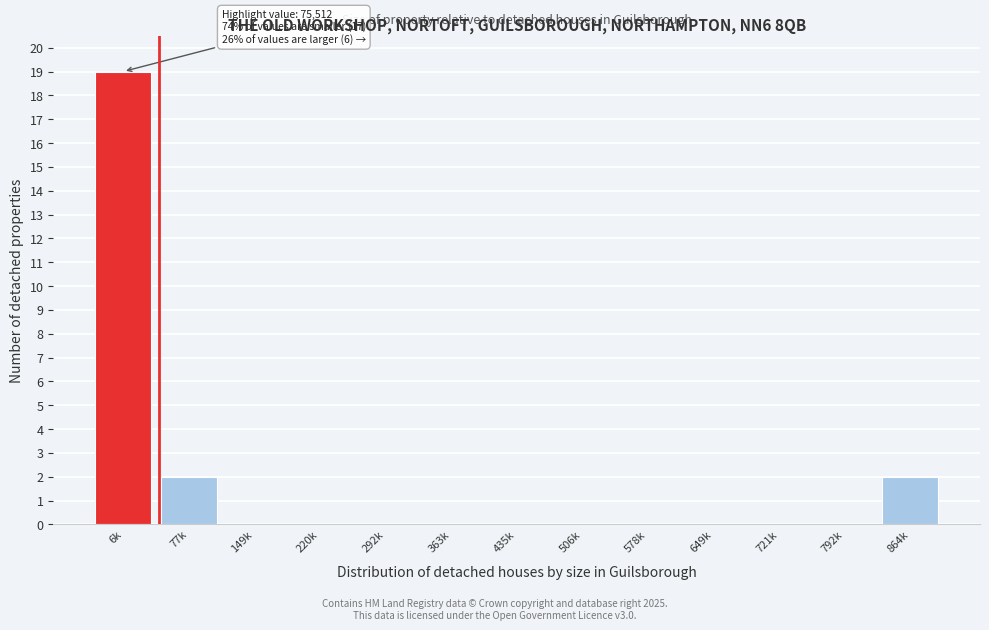

Reading right to left, what are all the values shown in this chart?

864k=2	792k=0	721k=0	649k=0	578k=0	506k=0	435k=0	363k=0	292k=0	220k=0	149k=0	77k=2	6k=19